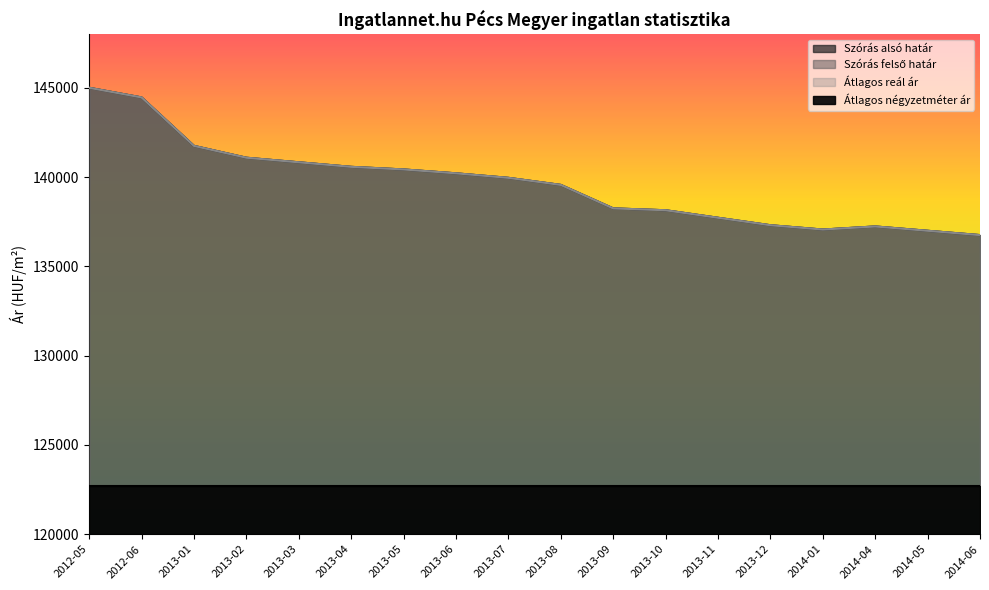

What is the total value across all series at 2012-05?

435033